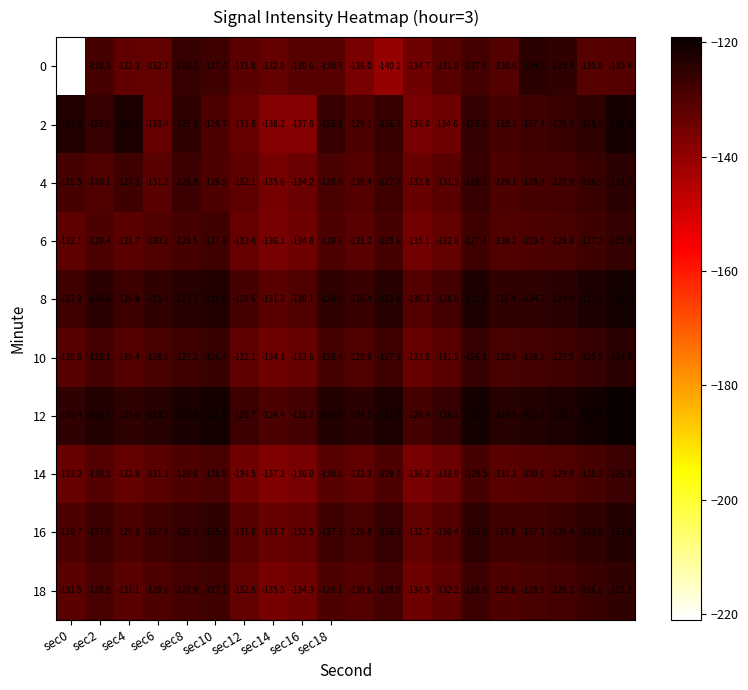

What is the lowest value of the 4 series?

-135.6